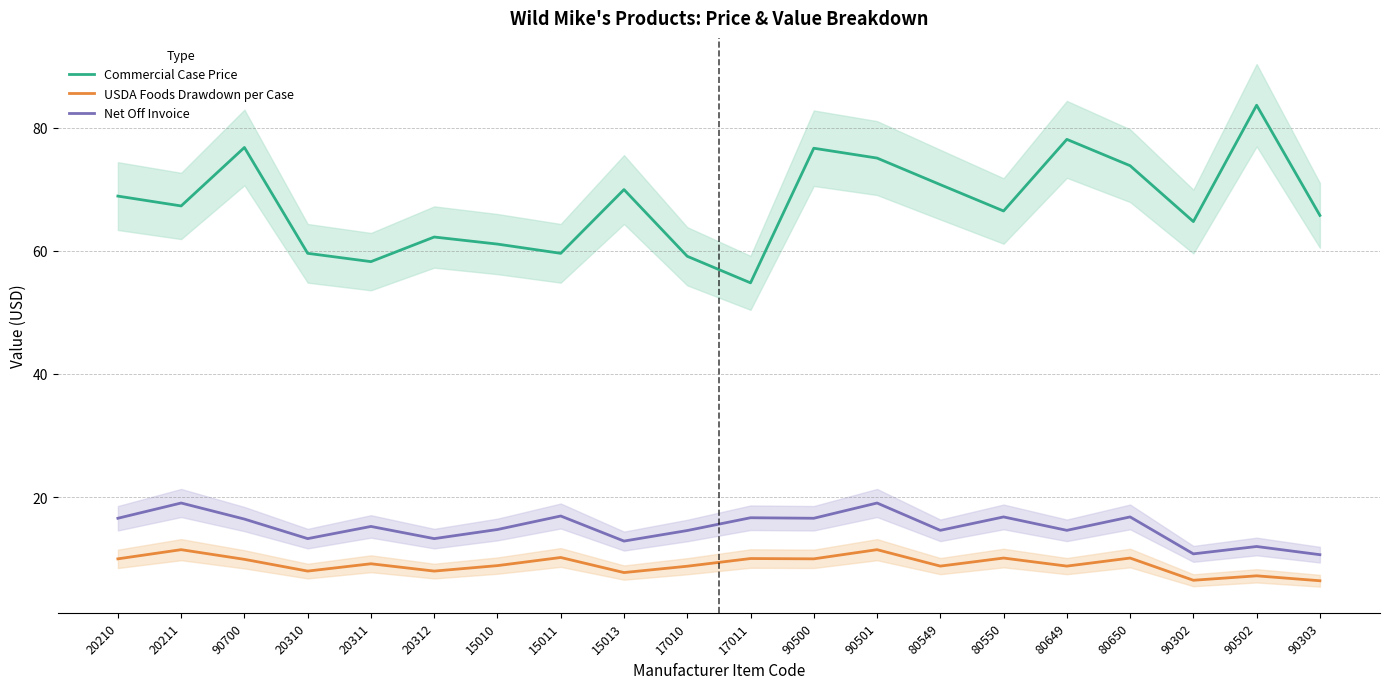

What are all the series names shown in the legend?

Commercial Case Price, USDA Foods Drawdown per Case, Net Off Invoice